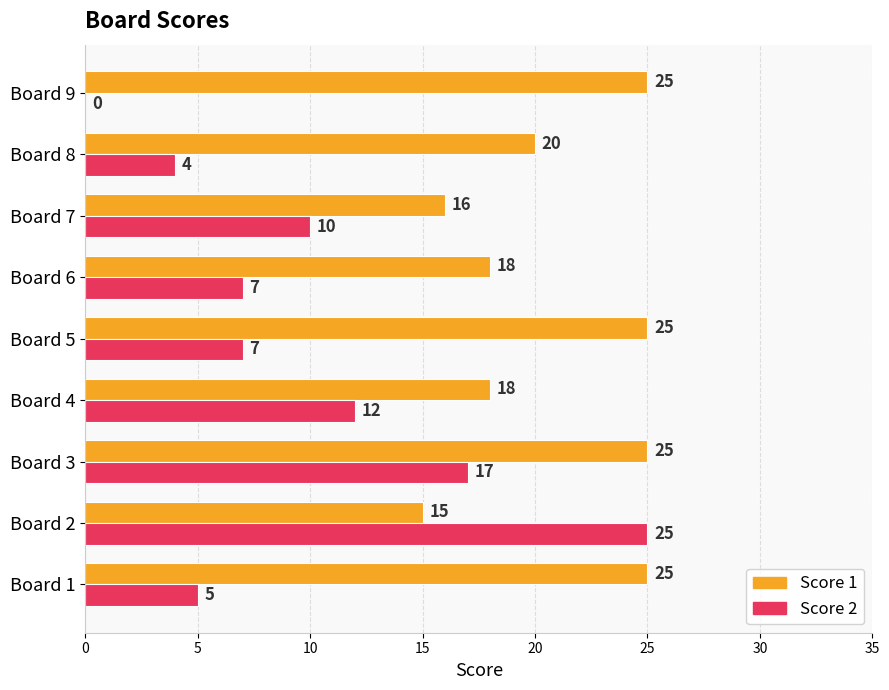

What is the maximum value for Score 2?

25